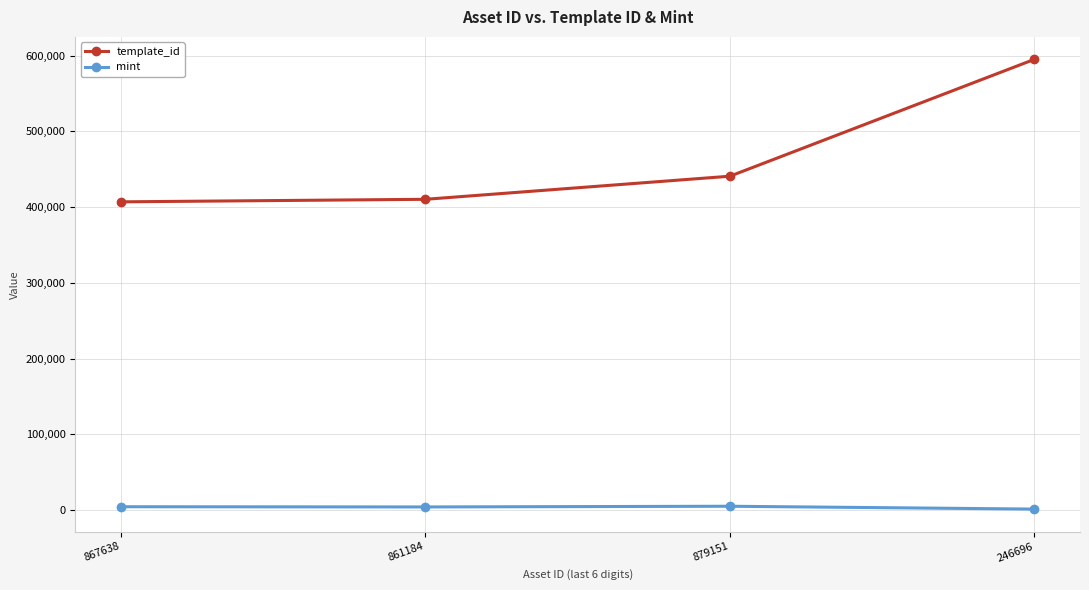

What is the label of the 3rd point from the left?

879151